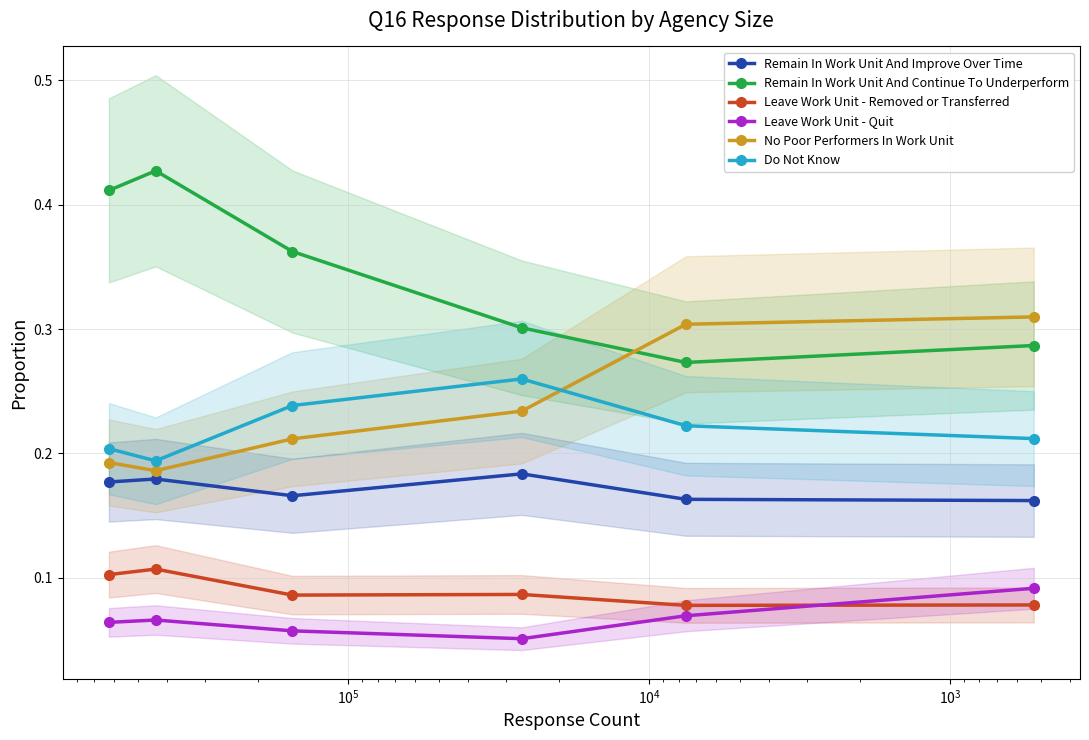

Does the chart display data point markers on the line(s)?

Yes